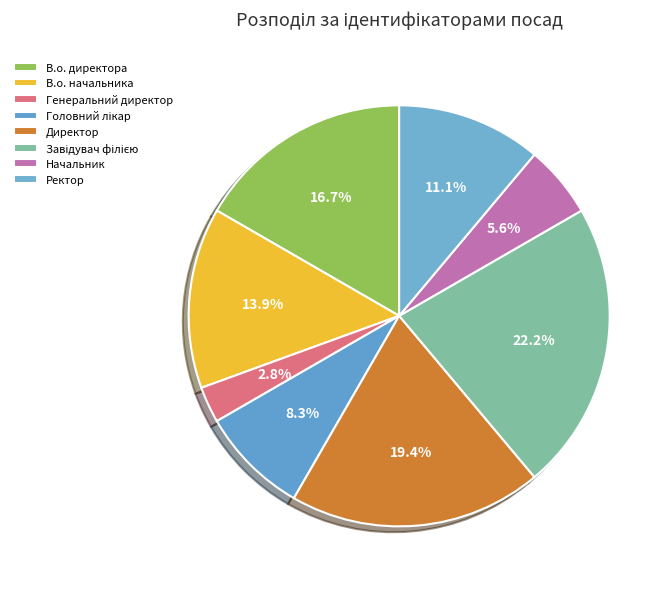

Is Директор the majority of the pie?

No